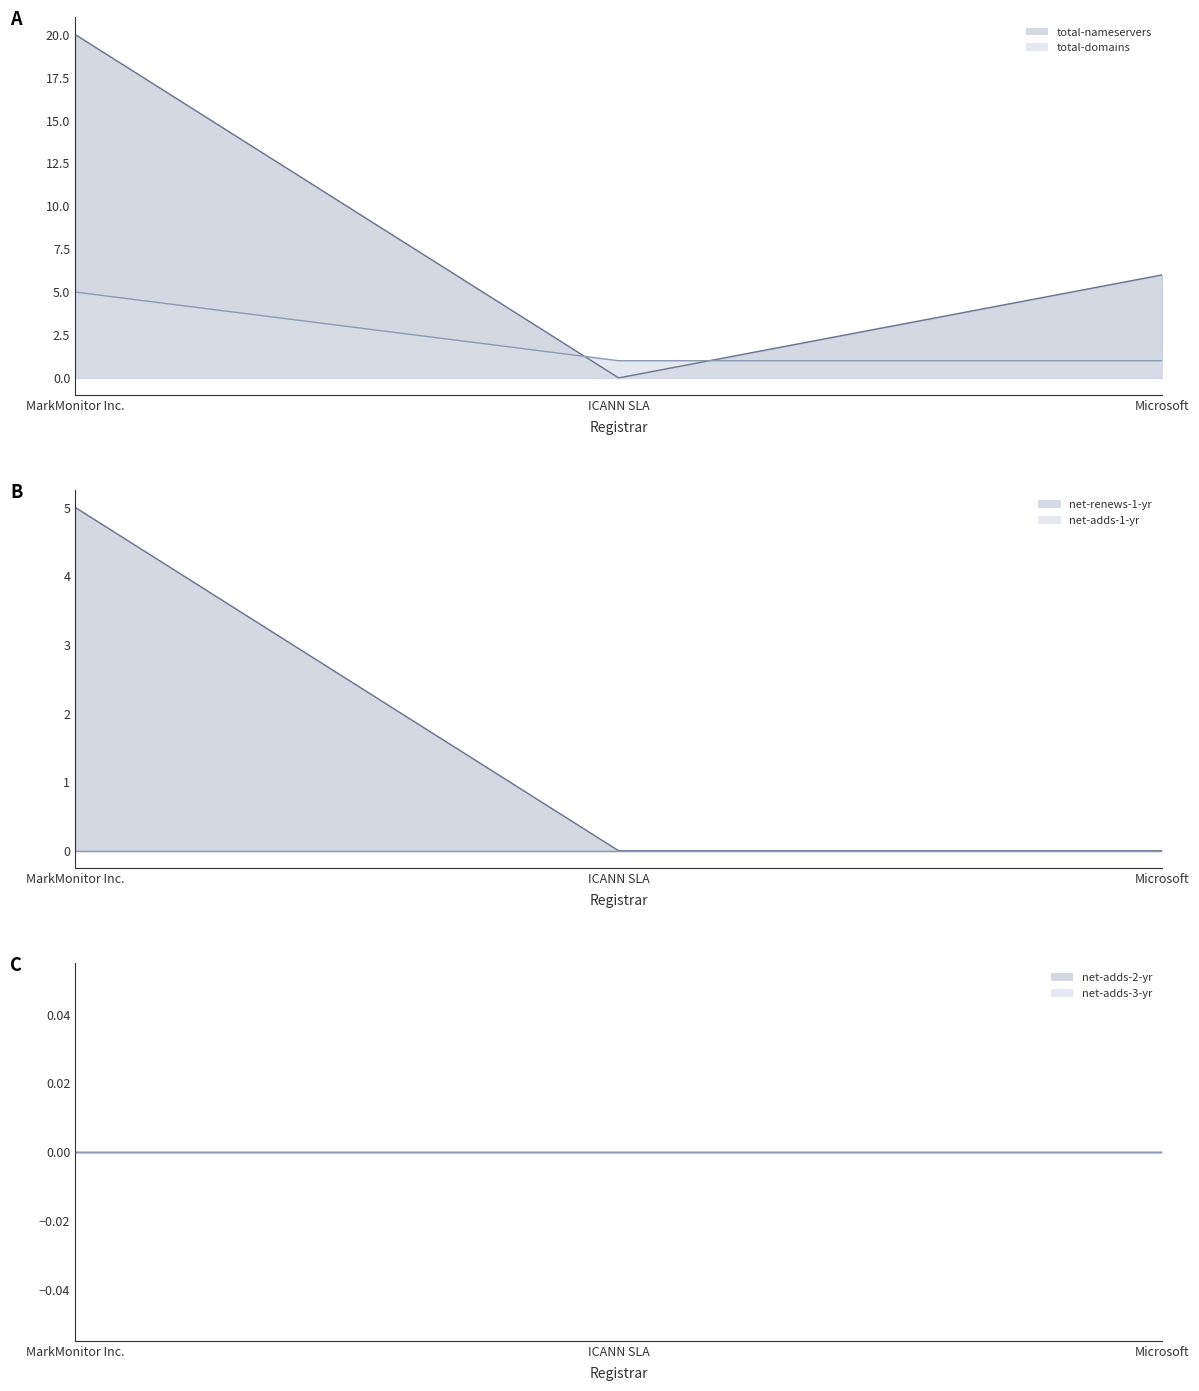

The net-adds-2-yr line series shows 0 at Microsoft. True or false?

True